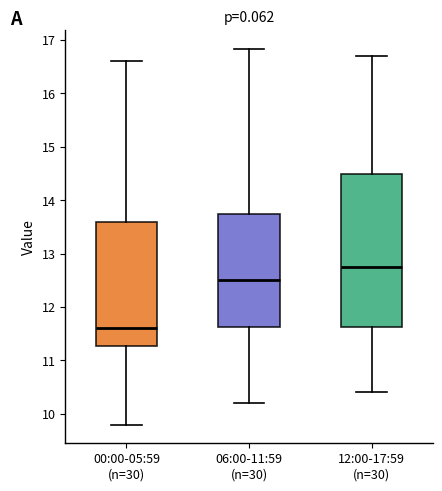

Where is the upper edge of the box for 06:00-11:59 (n=30) on the y-axis? The values are not printed on the chart, so give them approximately, as read against the axis.

13.8